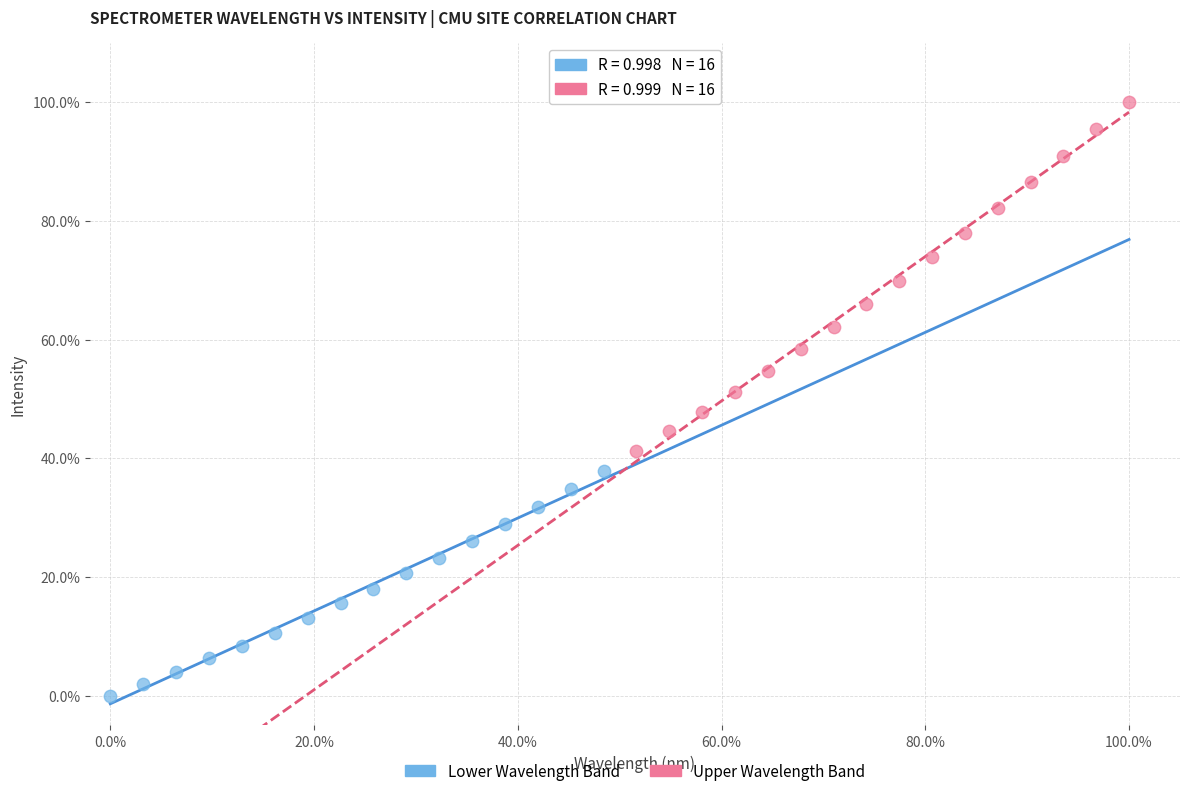

Which series contains the lowest Y value?

Lower Wavelength Band